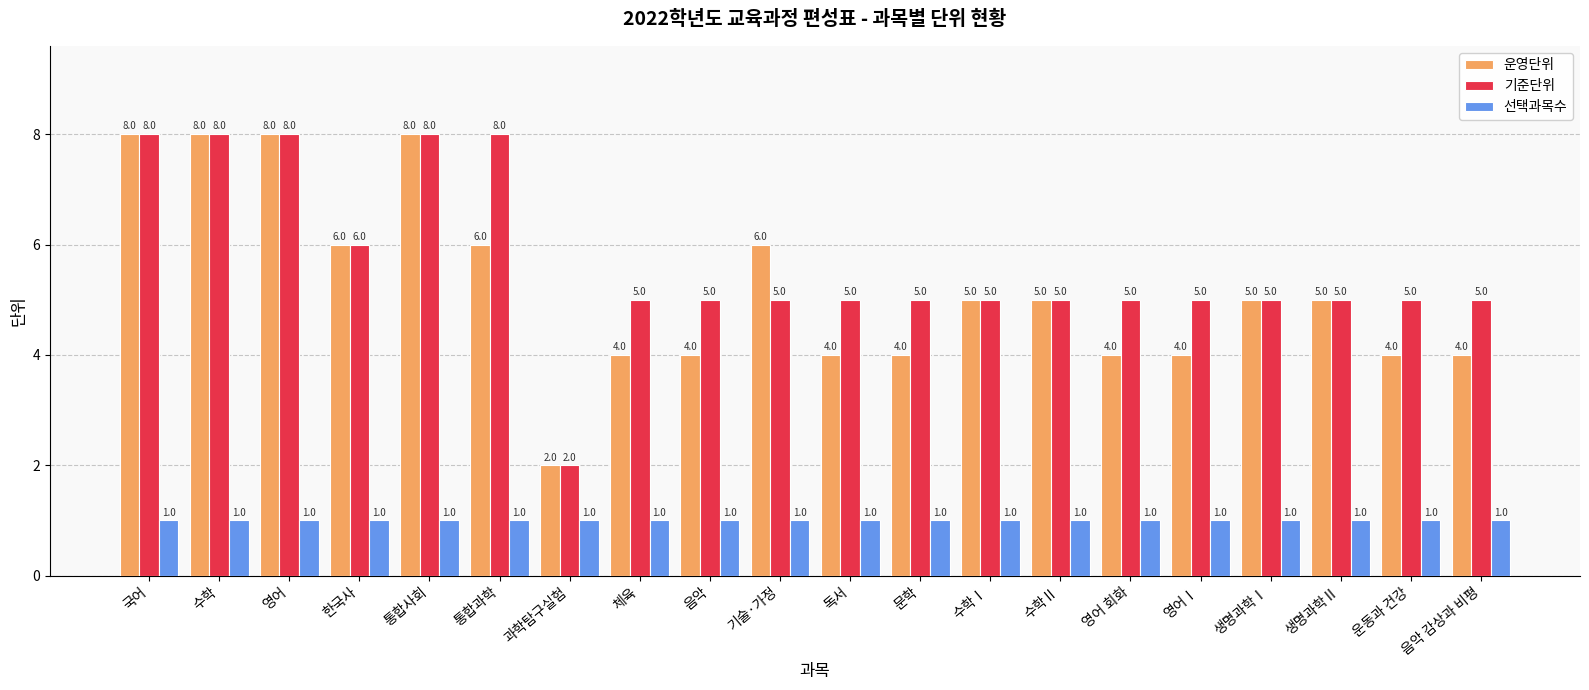

What are all the series names shown in the legend?

운영단위, 기준단위, 선택과목수